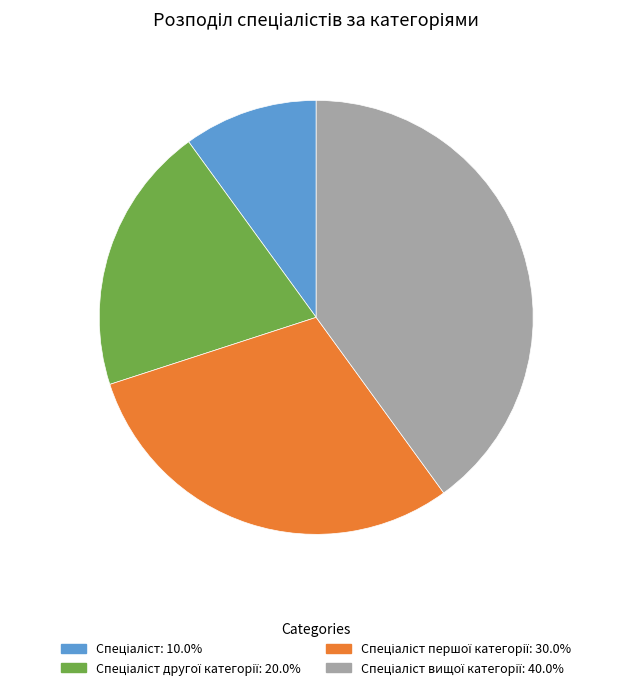

Does any single category account for the majority?

No